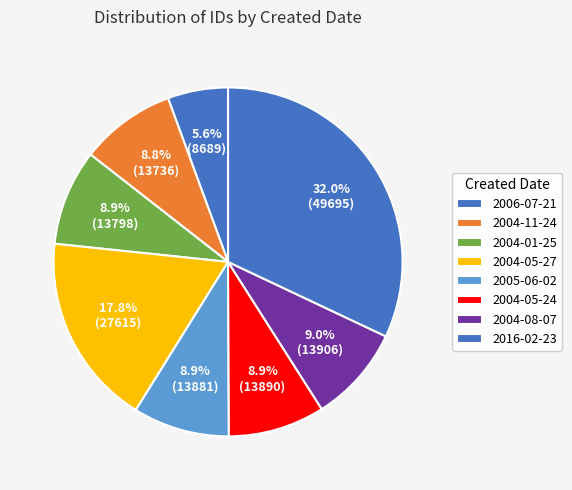

What percentage do 2004-11-24 and 2004-05-24 together represent?

17.8%